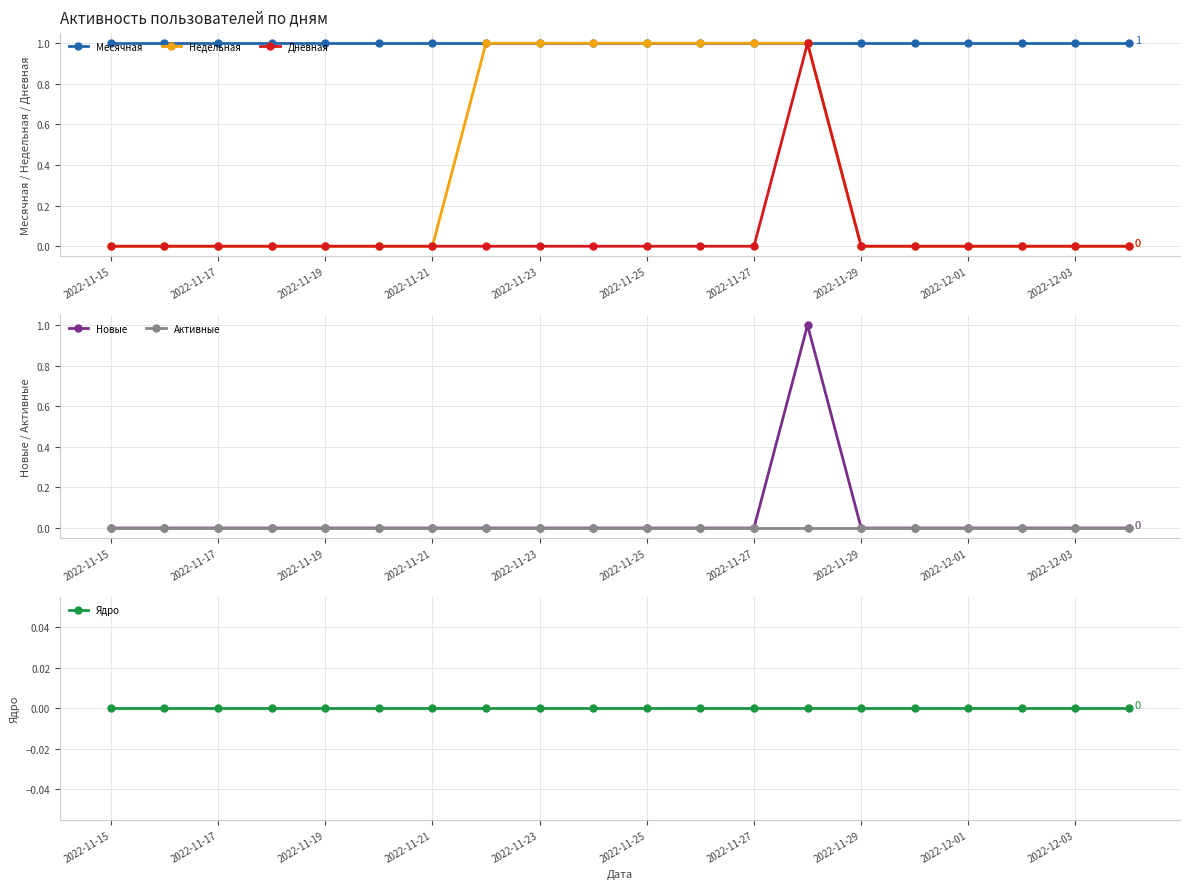

Is it true that Недельная equals 0 at 2022-11-29?

True